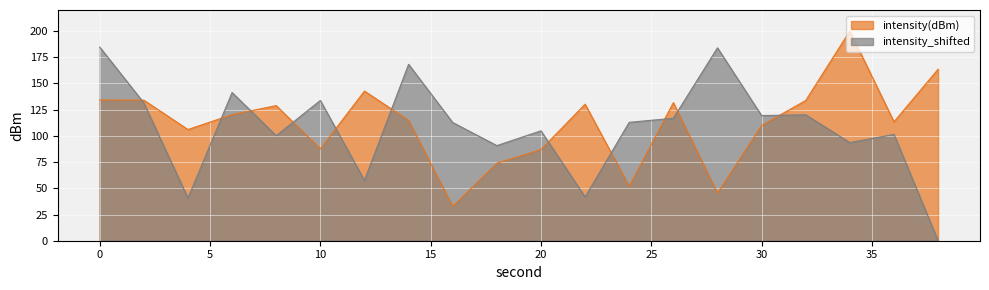

Between 26 and 28, which is larger?

26